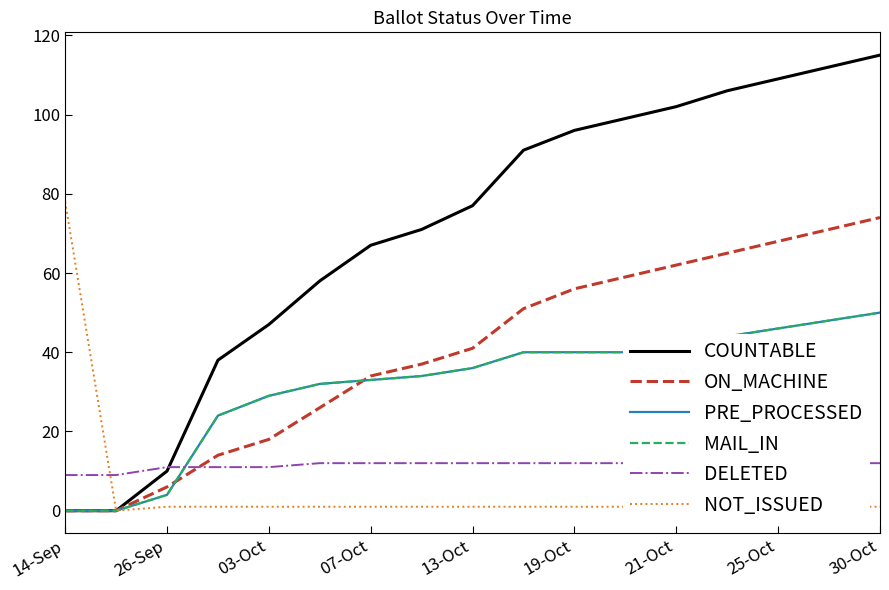

Which series changed the most between 26-Sep and 13?

COUNTABLE